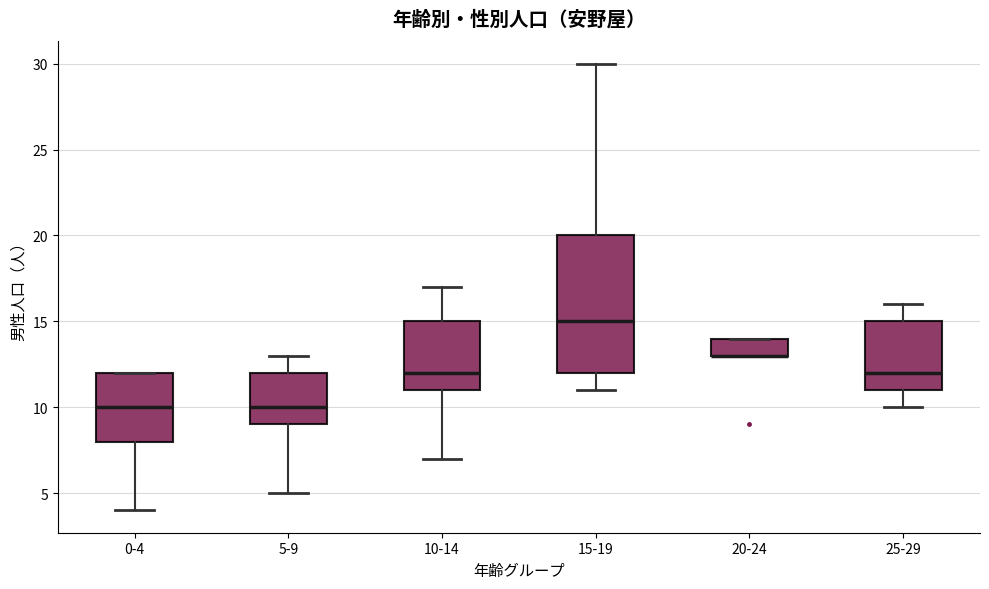

Where is the lower edge of the box for 0-4 on the y-axis? The values are not printed on the chart, so give them approximately, as read against the axis.

8